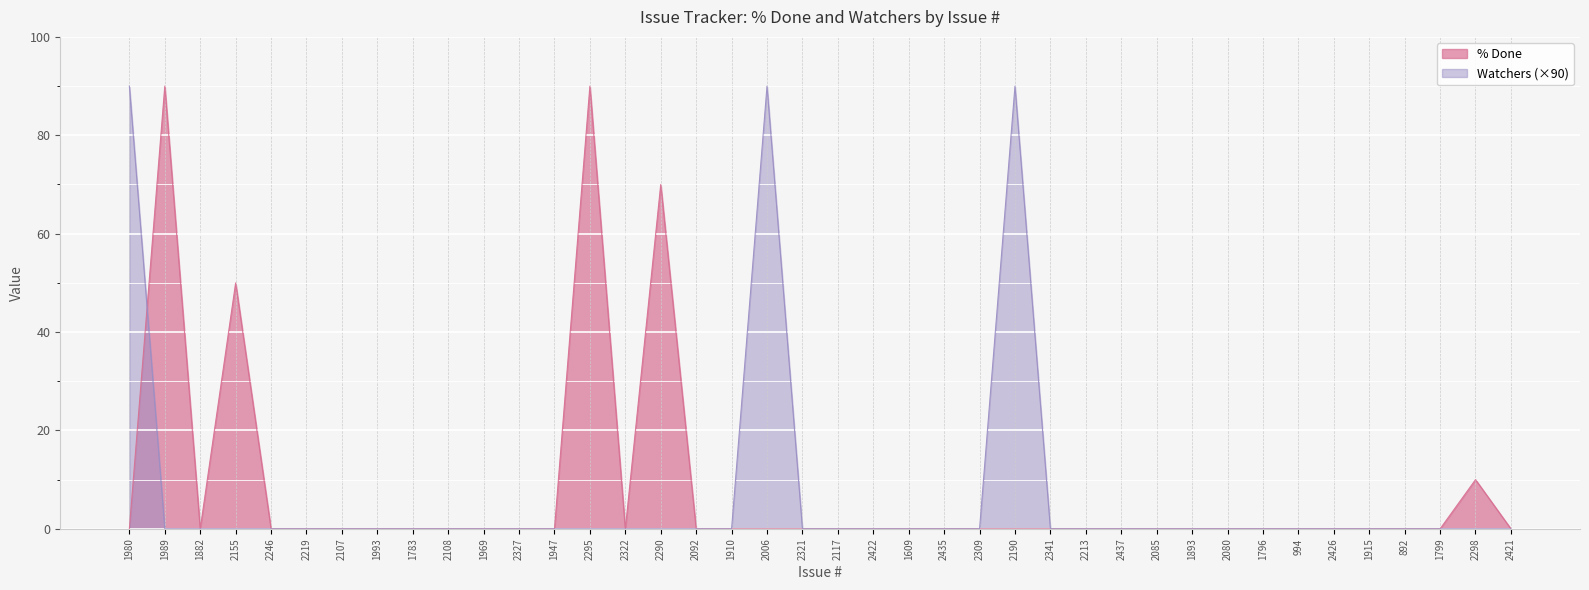

Reading right to left, what are all the values shown in this chart?

% Done: 2421=0	2298=10	1799=0	892=0	1915=0	2426=0	994=0	1796=0	2080=0	1893=0	2085=0	2437=0	2213=0	2341=0	2190=0	2309=0	2435=0	1609=0	2422=0	2117=0	2321=0	2006=0	1910=0	2092=0	2290=70	2322=0	2295=90	1947=0	2327=0	1969=0	2108=0	1783=0	1993=0	2107=0	2219=0	2246=0	2155=50	1882=0	1989=90	1980=0
Watchers: 2421=0	2298=0	1799=0	892=0	1915=0	2426=0	994=0	1796=0	2080=0	1893=0	2085=0	2437=0	2213=0	2341=0	2190=90	2309=0	2435=0	1609=0	2422=0	2117=0	2321=0	2006=90	1910=0	2092=0	2290=0	2322=0	2295=0	1947=0	2327=0	1969=0	2108=0	1783=0	1993=0	2107=0	2219=0	2246=0	2155=0	1882=0	1989=0	1980=90